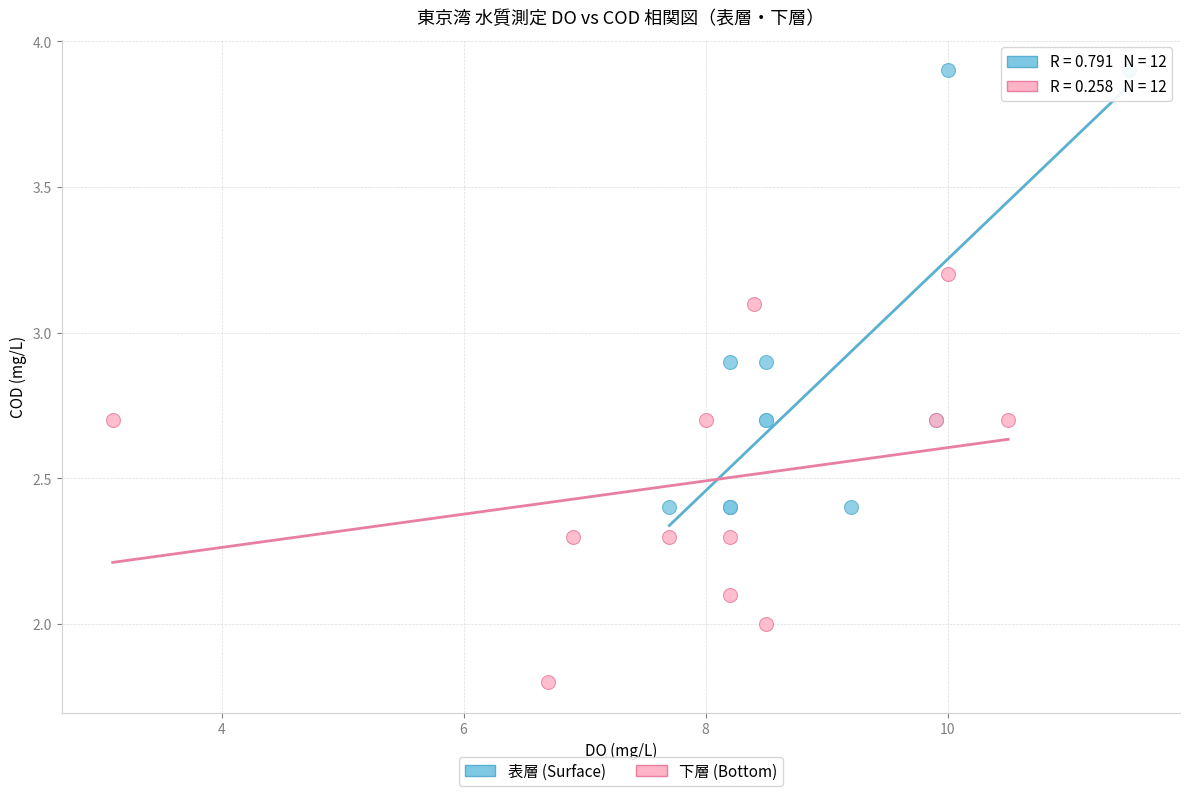

What are all the series names shown in the legend?

表層 (Surface), 下層 (Bottom)